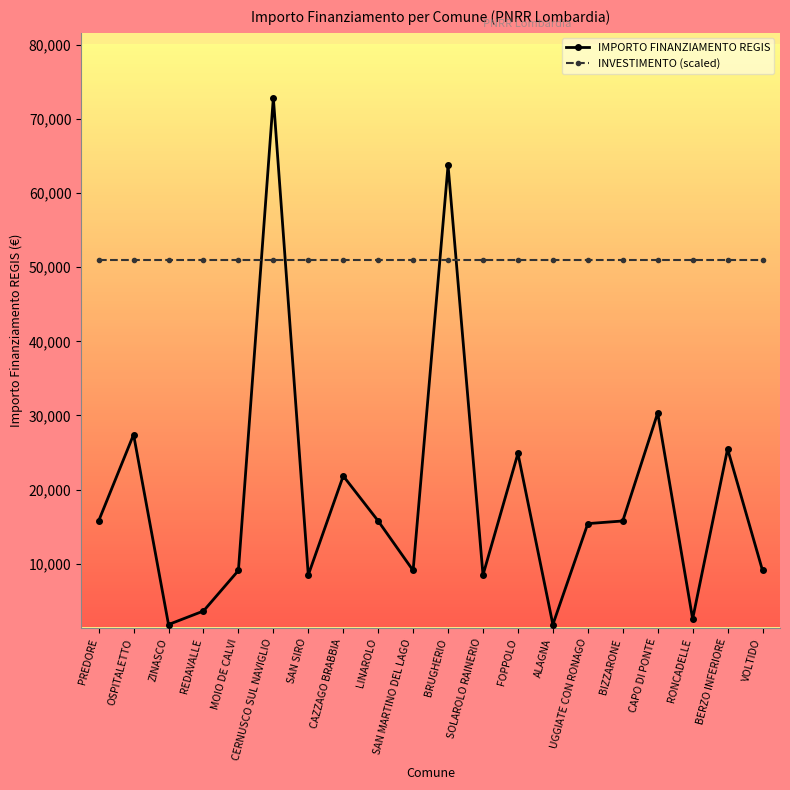

List the series in order of their peak value, highest first.

IMPORTO FINANZIAMENTO REGIS, INVESTIMENTO (scaled)